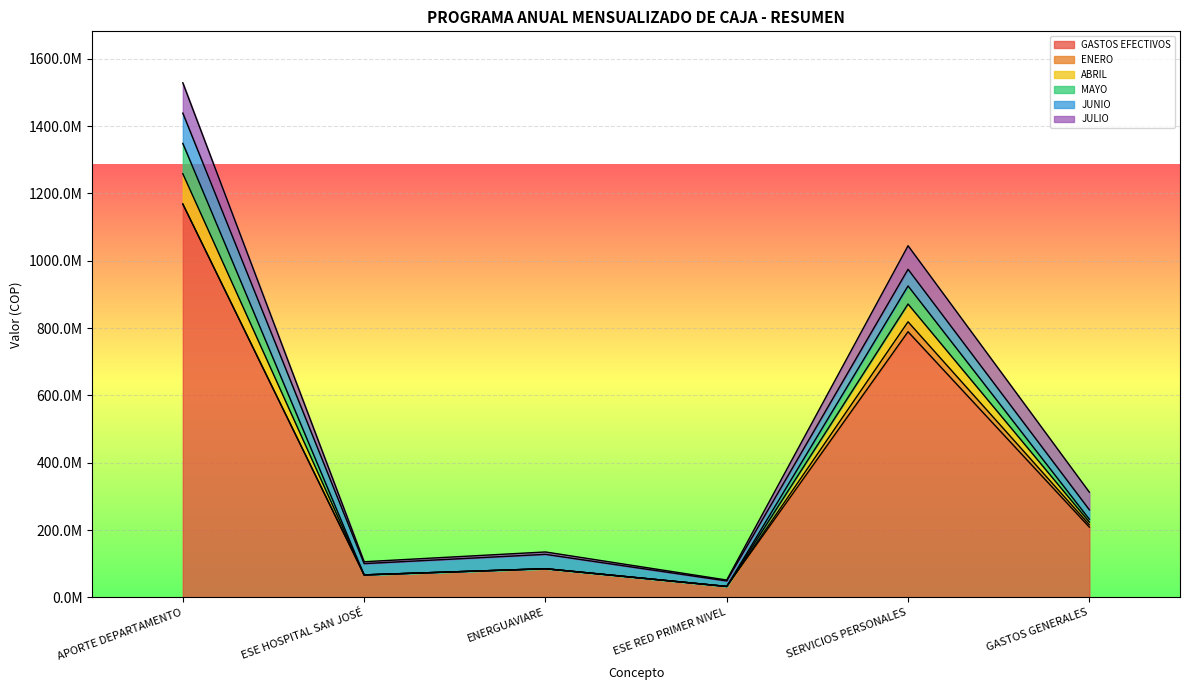

What is the highest value of the GASTOS EFECTIVOS series?

1168442348